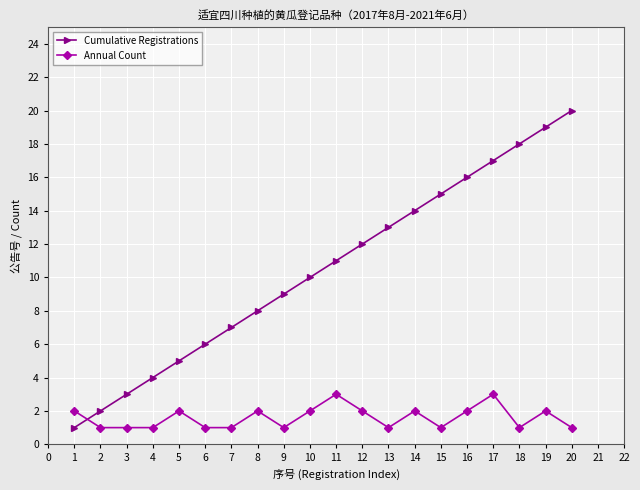

After their last crossing, which series has the higher values: Annual Count or Cumulative Registrations?

Cumulative Registrations